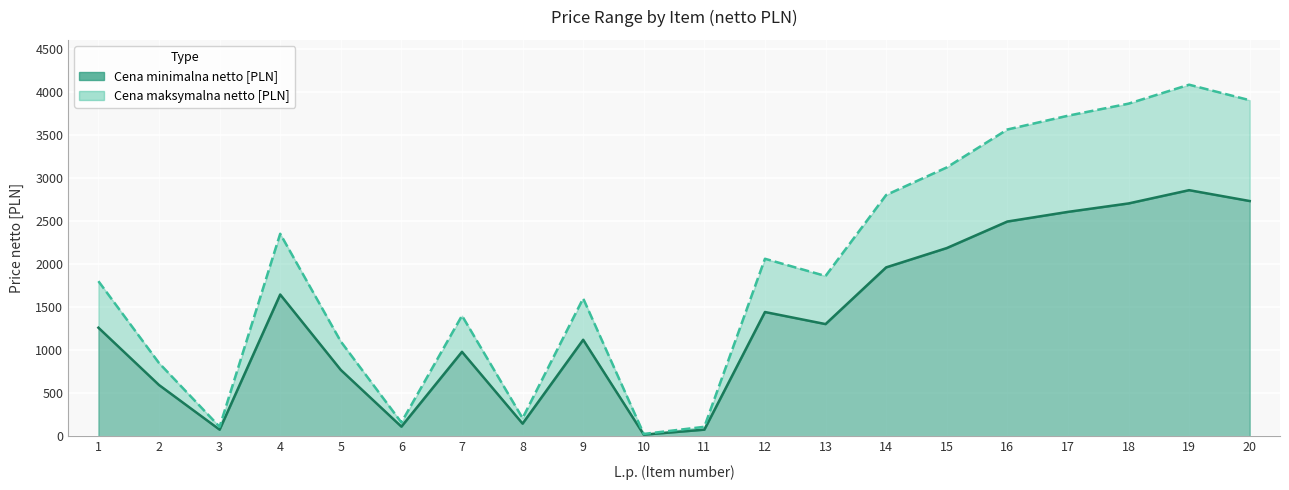

What is the difference between the maximum and second lowest values in the Cena minimalna netto [PLN] series?

3970.0